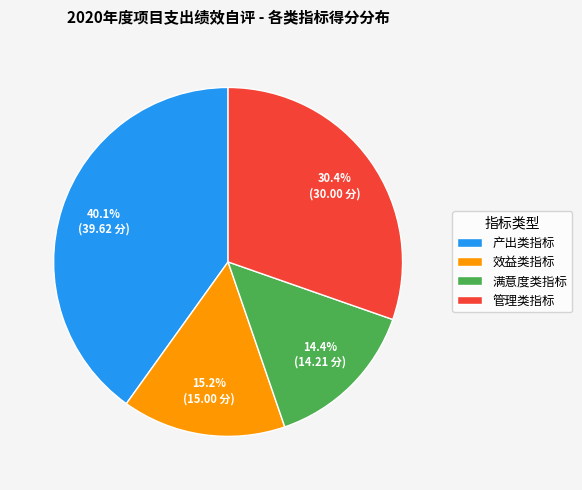

Combined, what portion of the pie is 管理类指标 and 产出类指标?

70.4%